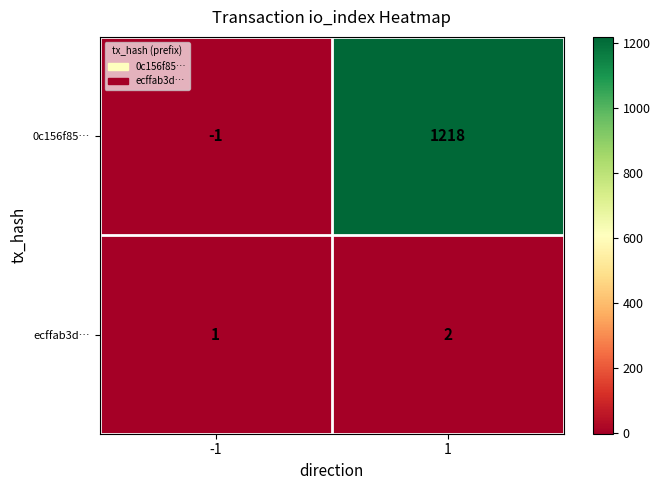

Reading left to right, extract all data points from this chart.

0c156f85…: -1=-1	1=1218
ecffab3d…: -1=1	1=2